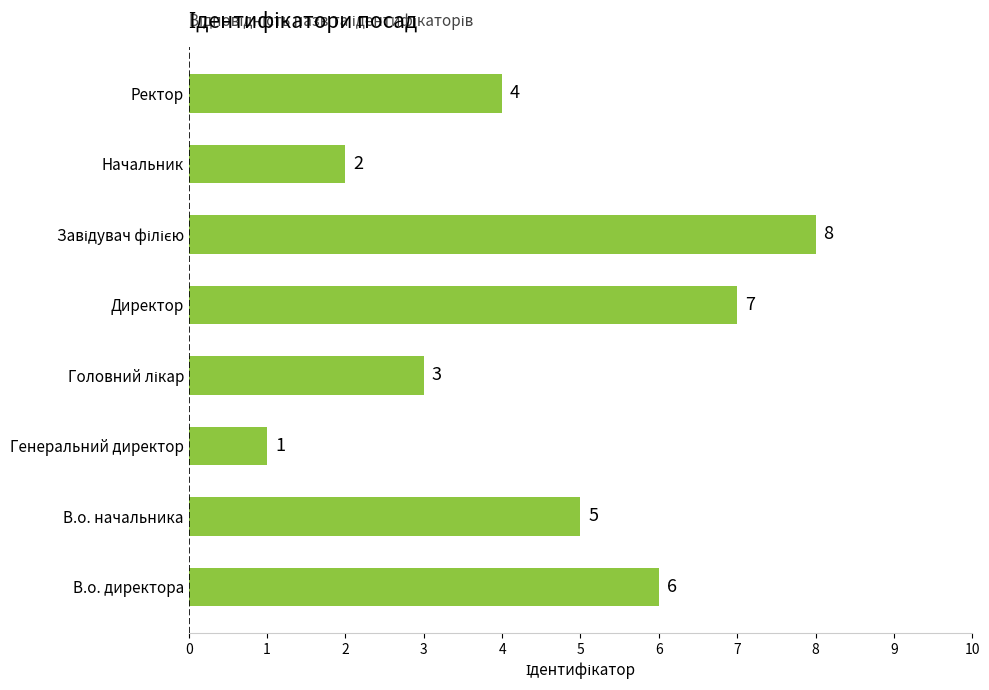

The chart shows a value of 3 at Начальник. True or false?

False